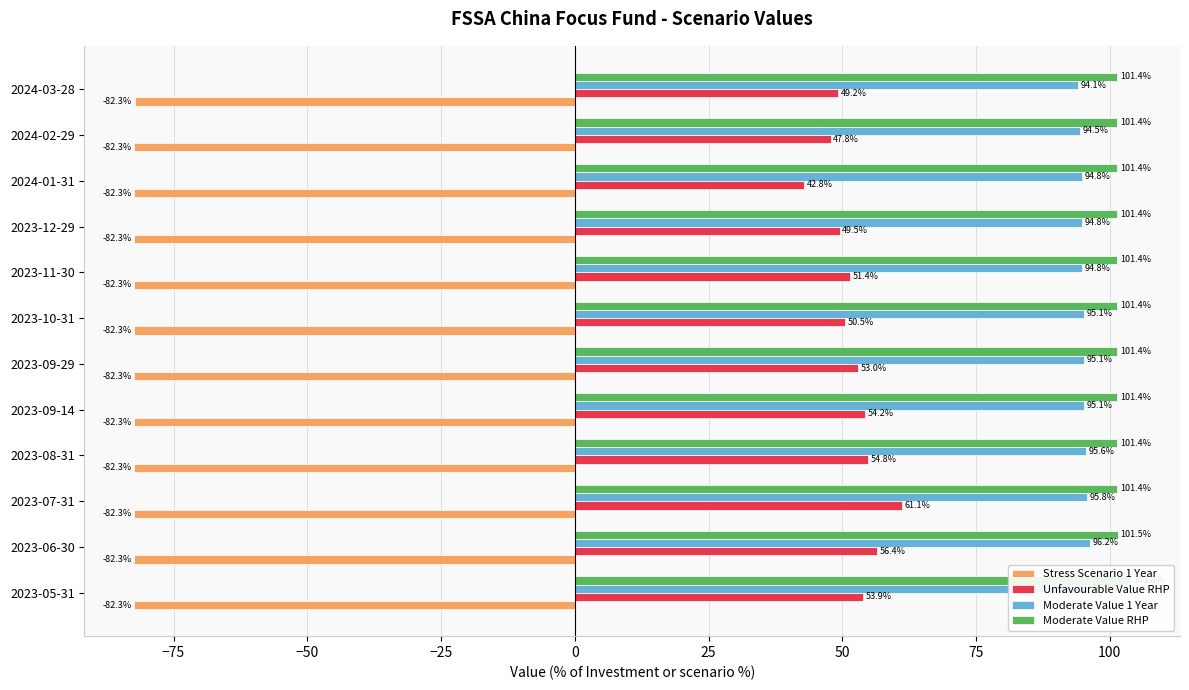

At 2024-01-31, list the series in order from smallest to largest.

Stress Scenario 1 Year, Unfavourable Value RHP, Moderate Value 1 Year, Moderate Value RHP